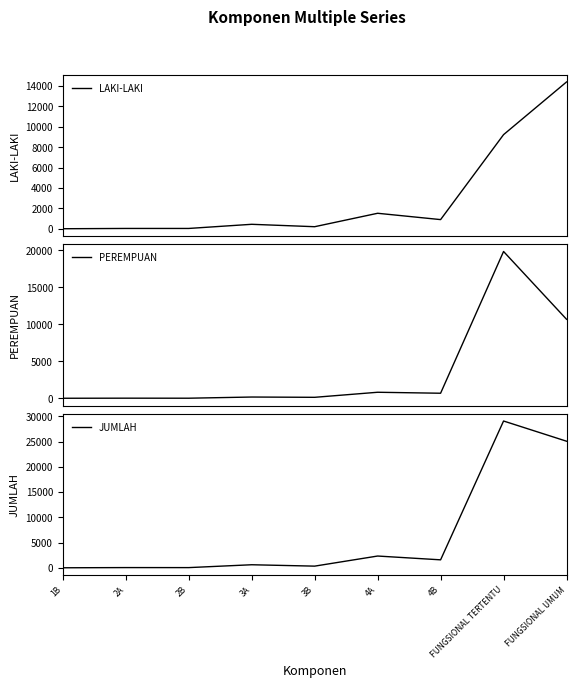

Reading left to right, list all the values displayed in this chart.

LAKI-LAKI: 1	29	29	436	200	1518	897	9232	14401
PEREMPUAN: 0	12	7	166	128	812	680	19863	10690
JUMLAH: 1	41	36	602	328	2330	1577	29095	25091